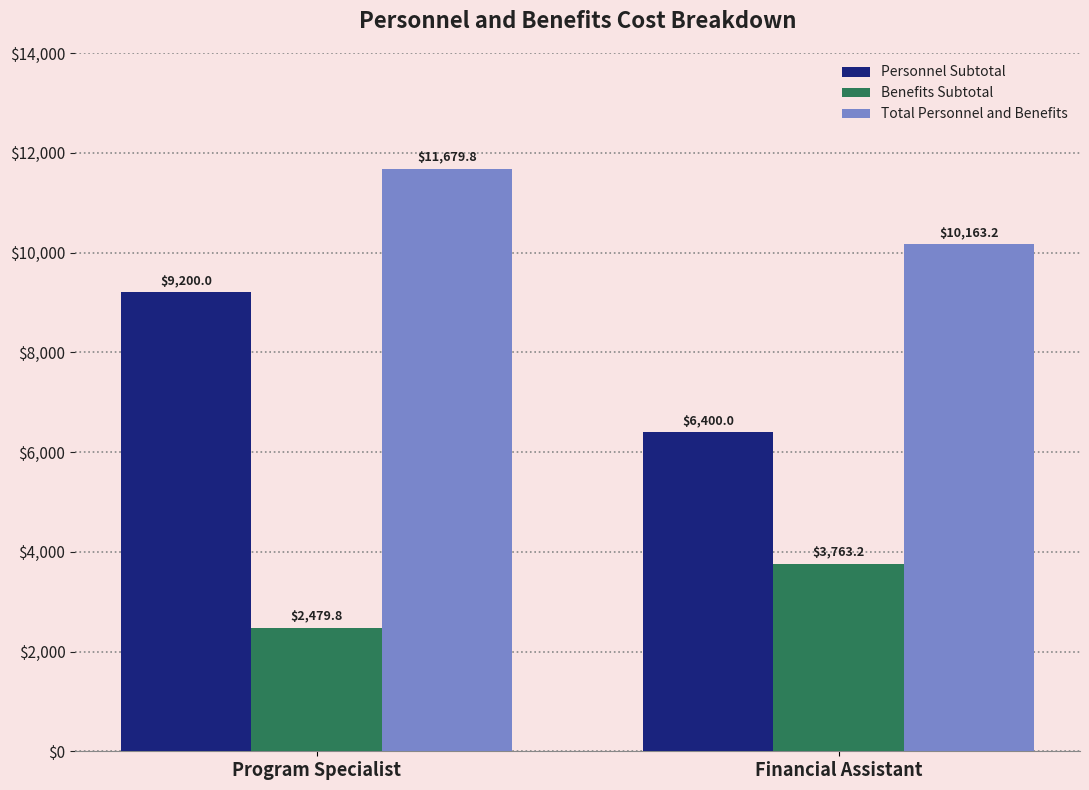

How many Personnel Subtotal values are between 6400 and 9200?

2